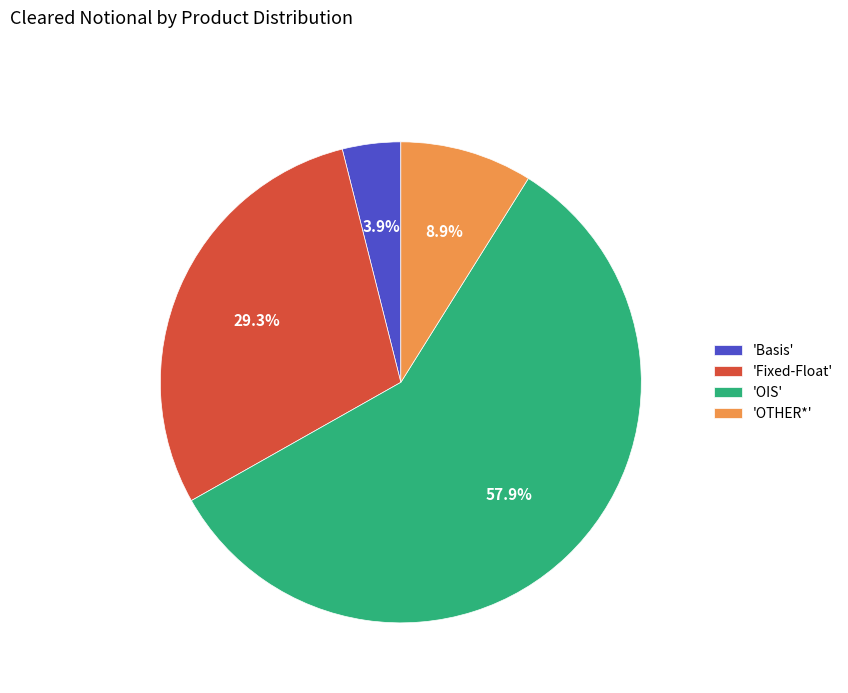

Between 'Fixed-Float' and 'Basis', which is larger?

'Fixed-Float'